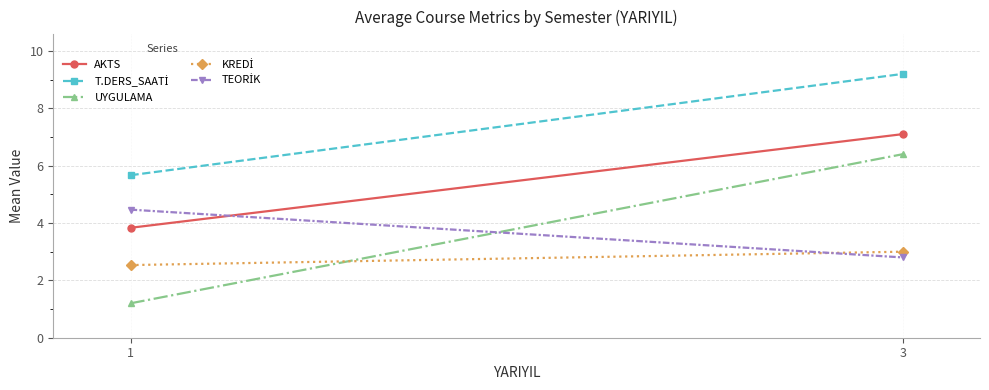

What is the value of the T.DERS_SAATİ point at the 1st from the left?

5.7